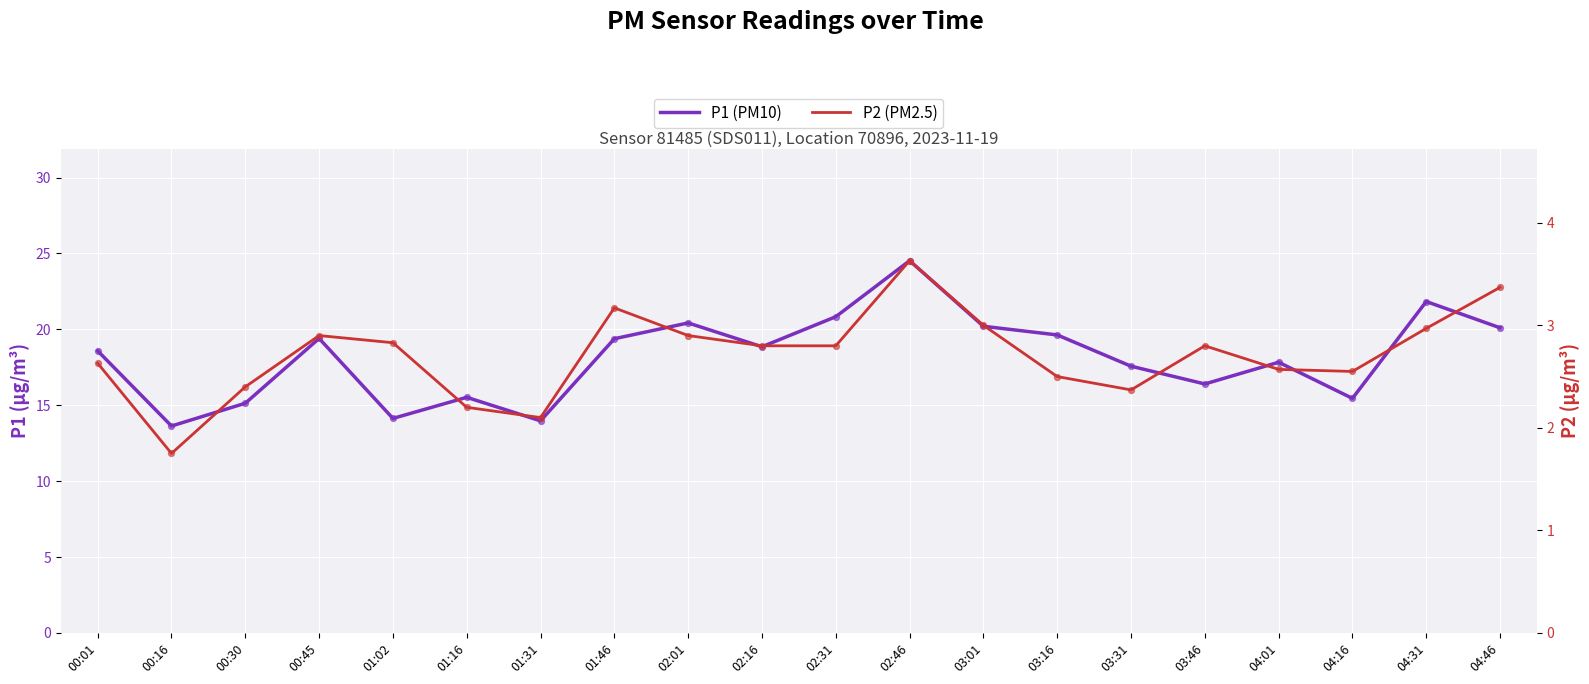

Which series contains the highest Y value?

P1 (PM10)